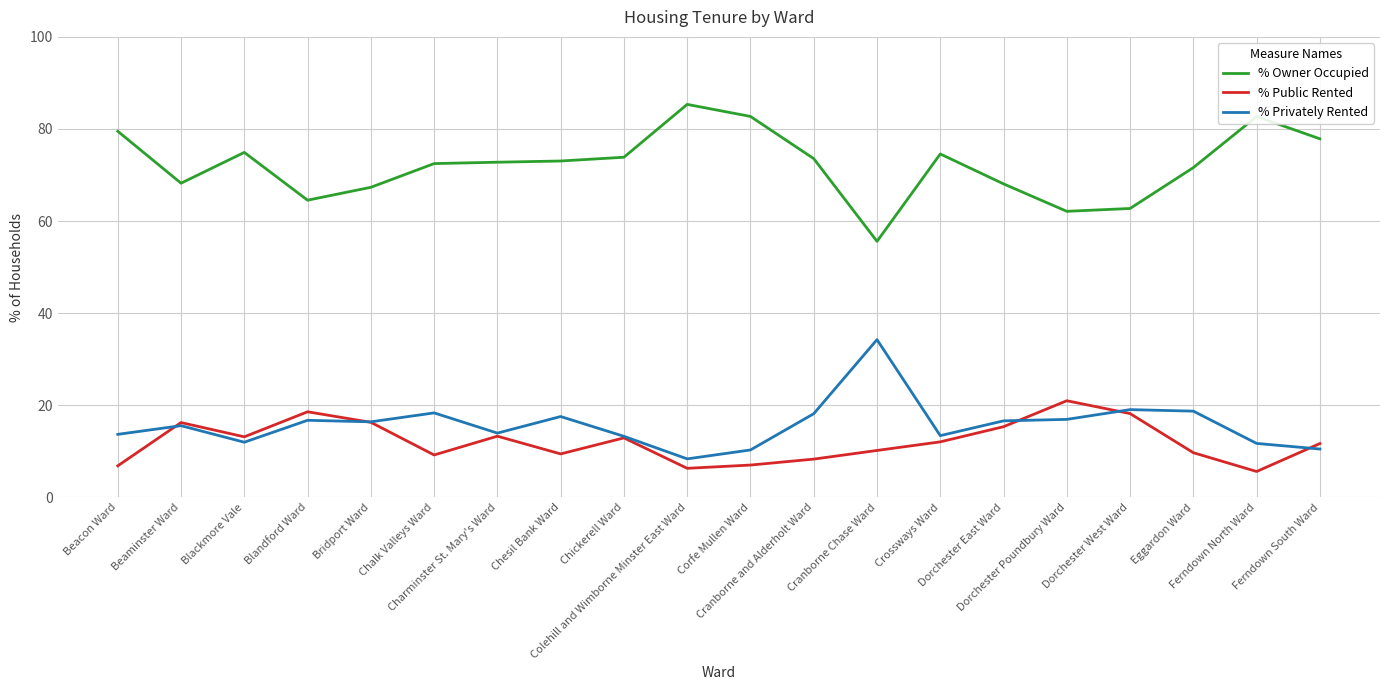

What is the maximum value shown in the chart?

85.3